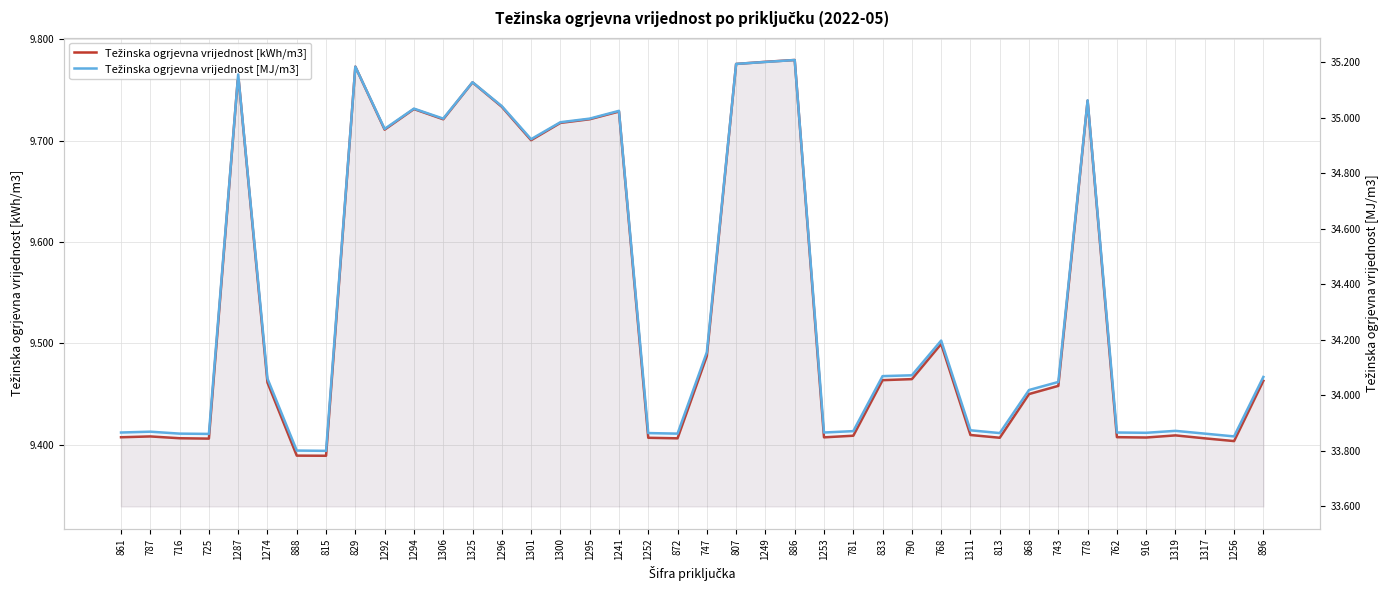

True or false: Težinska ogrjevna vrijednost [MJ/m3] and Težinska ogrjevna vrijednost [kWh/m3] intersect in this chart.

False